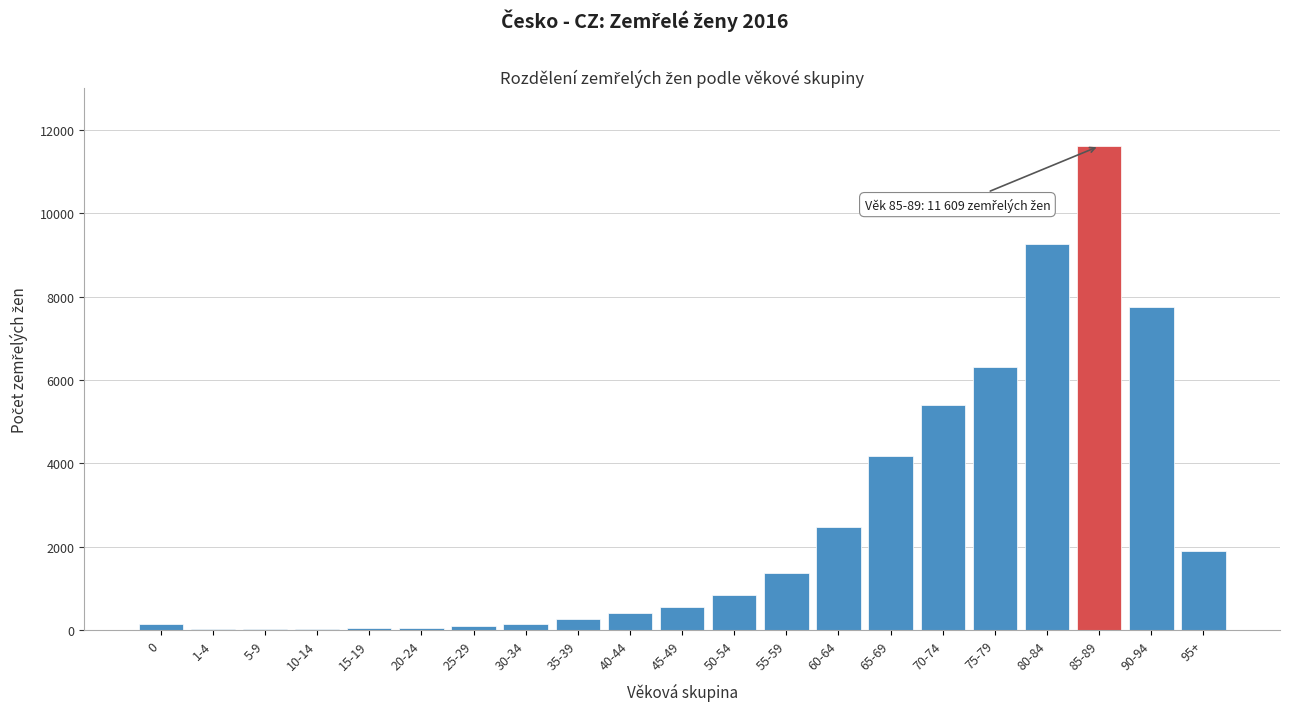

The chart shows a value of 135 at 0. True or false?

True